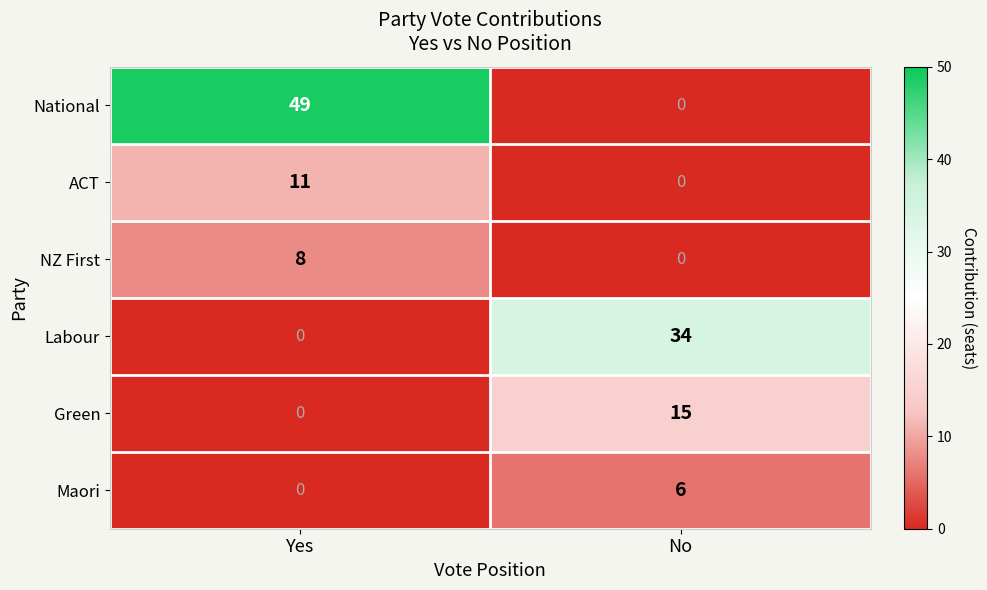

Which series changed the most between Yes and No?

National